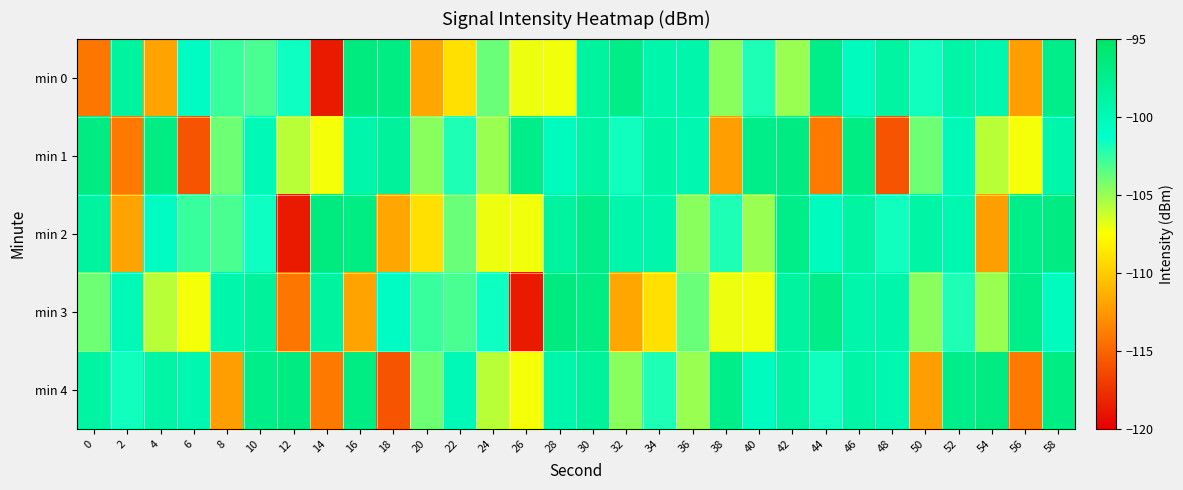

Reading left to right, extract all data points from this chart.

min 0: 0=-114.2	2=-98.5	4=-112.0	6=-100.7	8=-102.7	10=-103.0	12=-101.6	14=-118.7	16=-96.6	18=-96.9	20=-111.8	22=-109.0	24=-103.9	26=-107.1	28=-107.2	30=-98.6	32=-97.1	34=-99.3	36=-99.3	38=-104.6	40=-102.0	42=-105.0	44=-97.2	46=-100.4	48=-98.8	50=-101.7	52=-98.9	54=-99.6	56=-112.2	58=-97.3
min 1: 0=-96.8	2=-113.9	4=-96.9	6=-115.9	8=-103.9	10=-100.0	12=-105.8	14=-107.2	16=-99.2	18=-98.3	20=-104.6	22=-102.0	24=-105.0	26=-97.2	28=-100.4	30=-98.8	32=-101.7	34=-98.9	36=-99.6	38=-112.2	40=-97.3	42=-96.8	44=-113.9	46=-96.9	48=-115.9	50=-103.9	52=-100.0	54=-105.8	56=-107.2	58=-99.2
min 2: 0=-98.5	2=-112.0	4=-100.7	6=-102.7	8=-103.0	10=-101.6	12=-118.7	14=-96.6	16=-96.9	18=-111.8	20=-109.0	22=-103.9	24=-107.1	26=-107.2	28=-98.6	30=-97.1	32=-99.3	34=-99.3	36=-104.6	38=-102.0	40=-105.0	42=-97.2	44=-100.4	46=-98.8	48=-101.7	50=-98.9	52=-99.6	54=-112.2	56=-97.3	58=-96.8
min 3: 0=-103.9	2=-100.0	4=-105.8	6=-107.2	8=-99.2	10=-98.3	12=-114.2	14=-98.5	16=-112.0	18=-100.7	20=-102.7	22=-103.0	24=-101.6	26=-118.7	28=-96.6	30=-96.9	32=-111.8	34=-109.0	36=-103.9	38=-107.1	40=-107.2	42=-98.6	44=-97.1	46=-99.3	48=-99.3	50=-104.6	52=-102.0	54=-105.0	56=-97.2	58=-100.4
min 4: 0=-98.8	2=-101.7	4=-98.9	6=-99.6	8=-112.2	10=-97.3	12=-96.8	14=-113.9	16=-96.9	18=-115.9	20=-103.9	22=-100.0	24=-105.8	26=-107.2	28=-99.2	30=-98.3	32=-104.6	34=-102.0	36=-105.0	38=-97.2	40=-100.4	42=-98.8	44=-101.7	46=-98.9	48=-99.6	50=-112.2	52=-97.3	54=-96.8	56=-113.9	58=-96.9